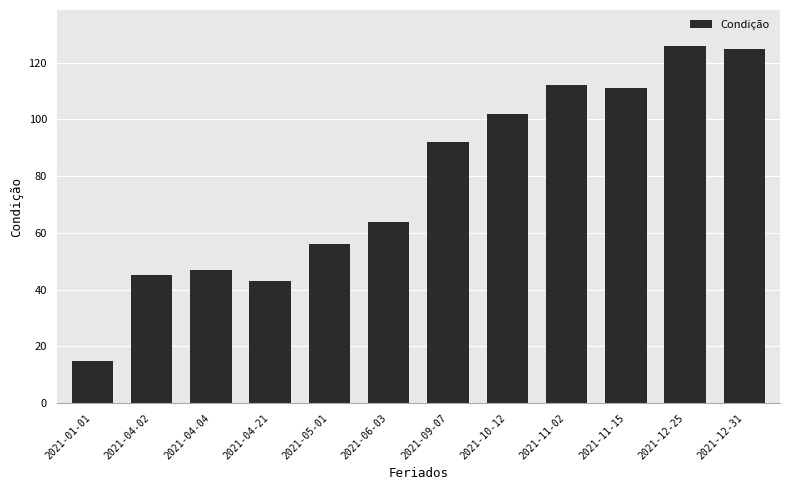

The chart shows a value of 47 at 2021-04-04. True or false?

True